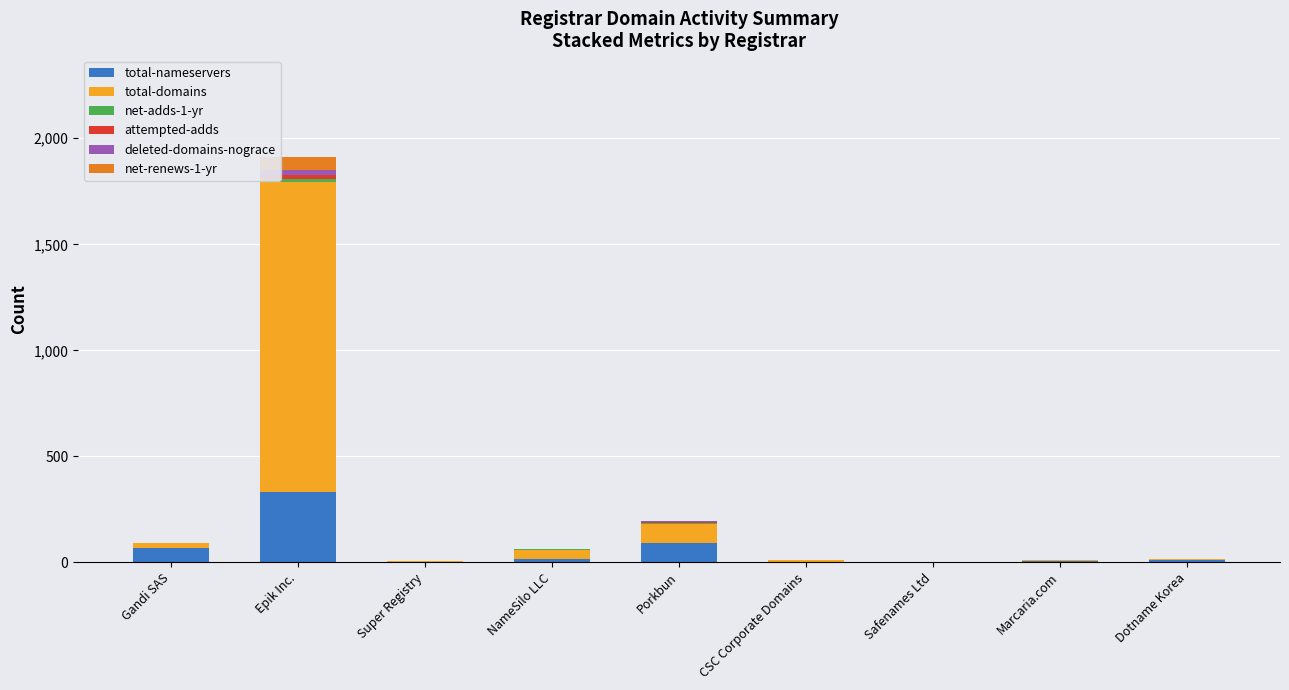

At which category is the sum across all series the highest?

Epik Inc.